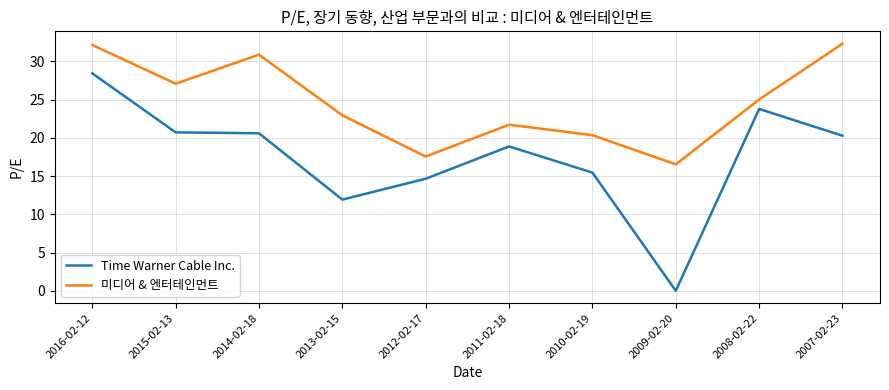

How many values in Time Warner Cable Inc. are above zero?

9